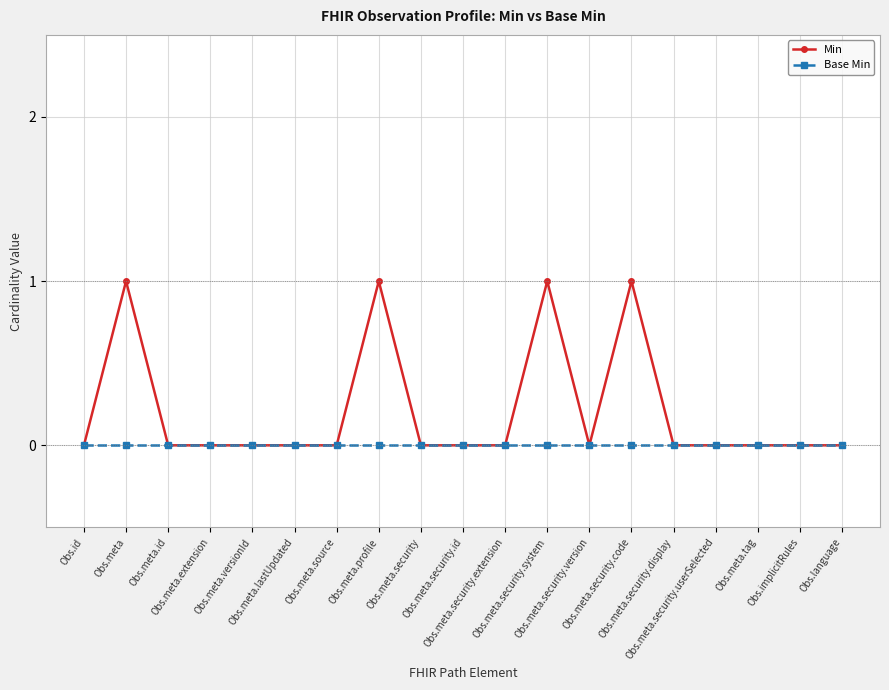

List the series in order of their overall mean, highest first.

Min, Base Min